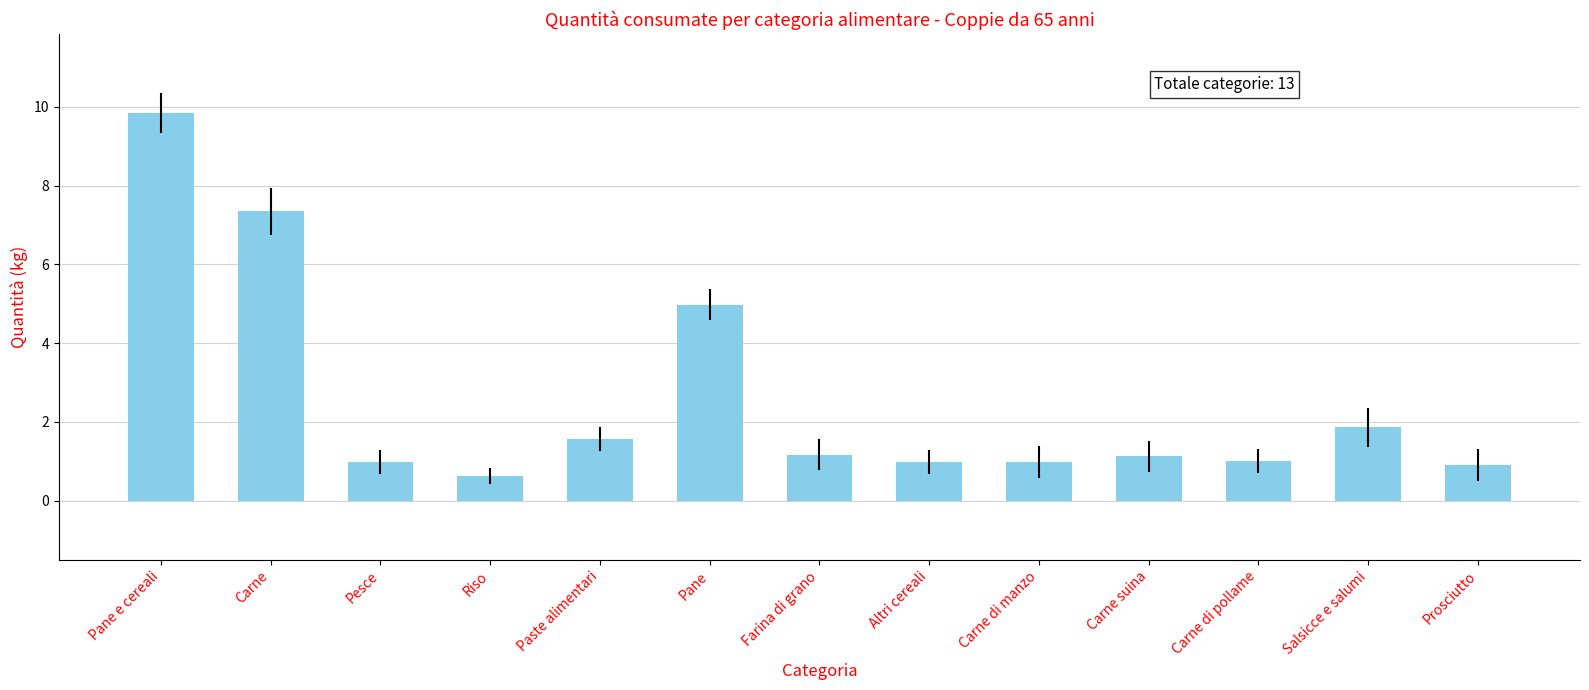

What is the greatest value displayed?

9.8